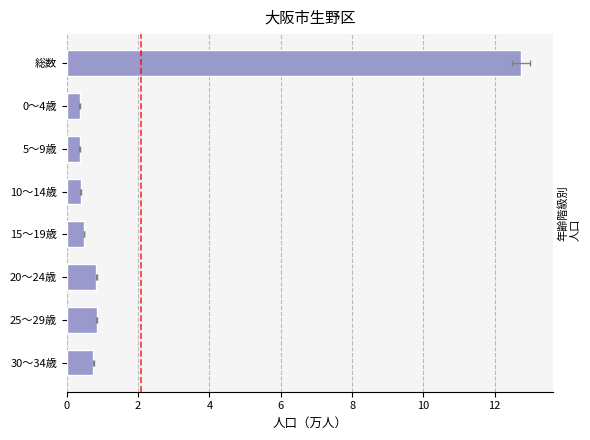

What is the difference between the second highest and minimum values?

0.5